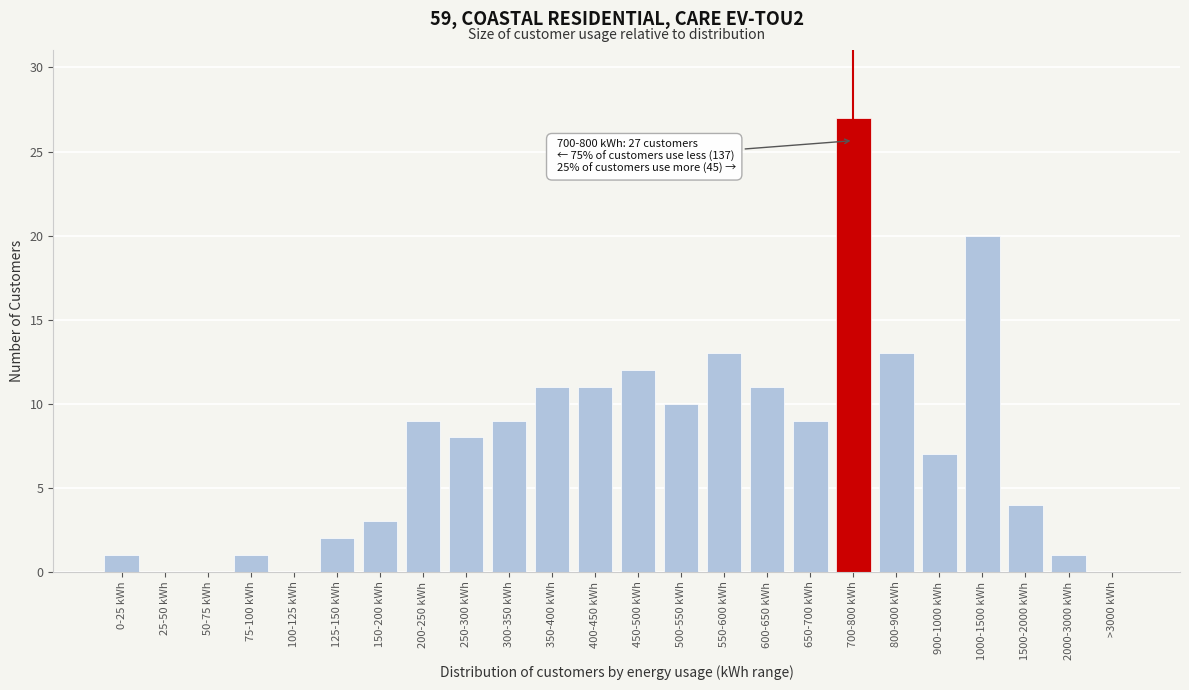

Reading left to right, what are all the values shown in this chart?

0-25 kWh=1	25-50 kWh=0	50-75 kWh=0	75-100 kWh=1	100-125 kWh=0	125-150 kWh=2	150-200 kWh=3	200-250 kWh=9	250-300 kWh=8	300-350 kWh=9	350-400 kWh=11	400-450 kWh=11	450-500 kWh=12	500-550 kWh=10	550-600 kWh=13	600-650 kWh=11	650-700 kWh=9	700-800 kWh=27	800-900 kWh=13	900-1000 kWh=7	1000-1500 kWh=20	1500-2000 kWh=4	2000-3000 kWh=1	>3000 kWh=0